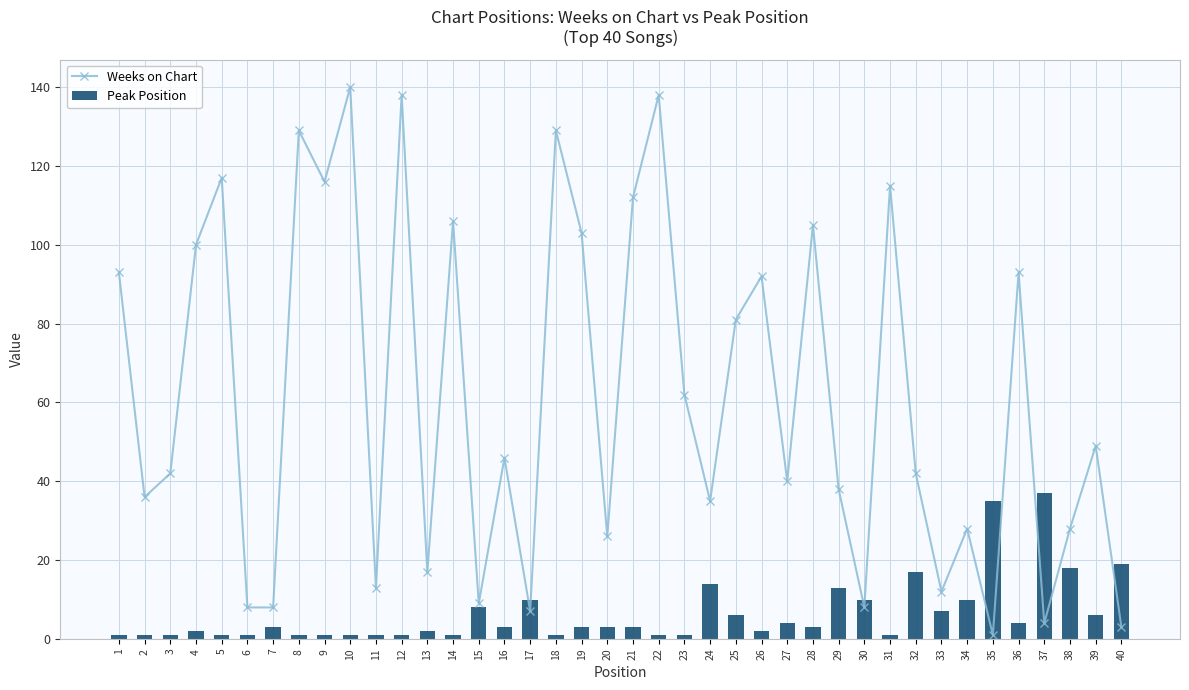

Rank the series at 13 from lowest to highest value.

Peak Position, Weeks on Chart